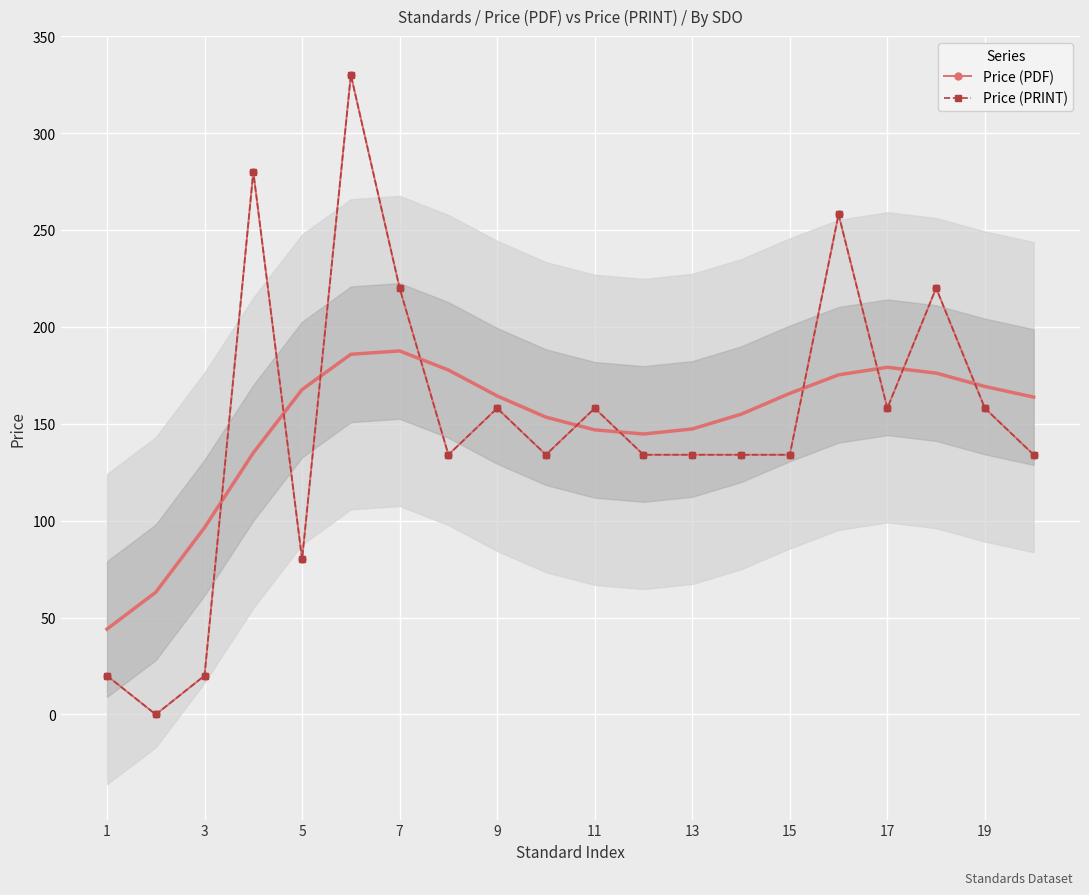

How many data points does each series have?

20